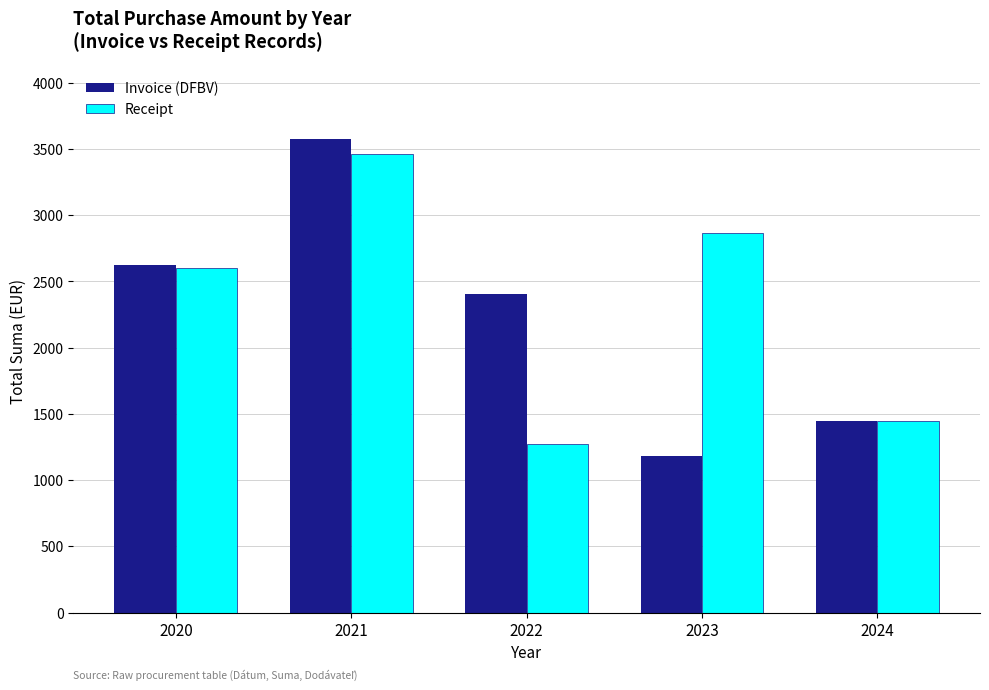

How many values in the Invoice (DFBV) series are below 2405?

2